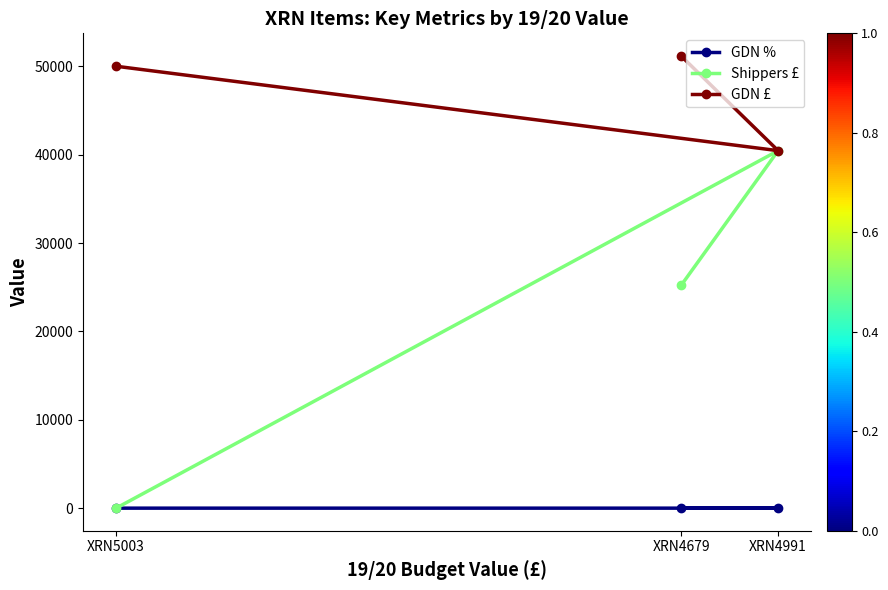

What is the total value across all series at XRN4679?

76367.7